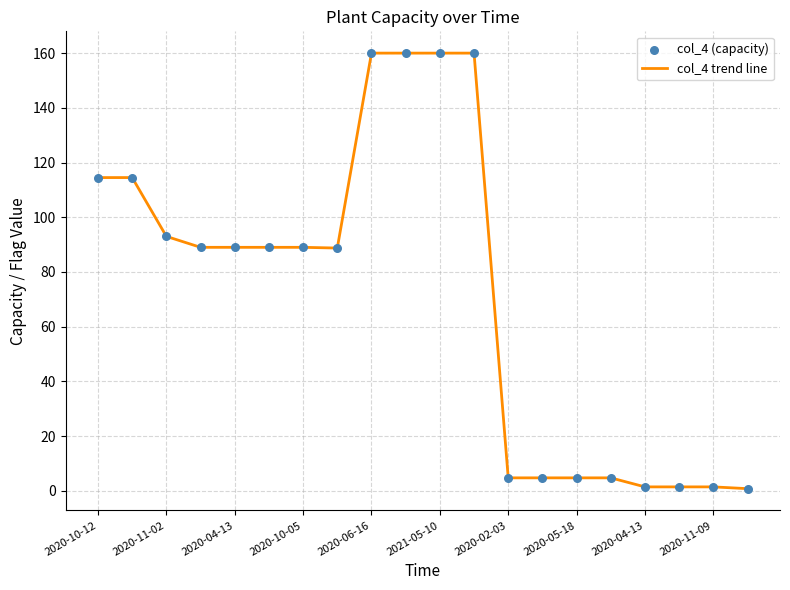

What is the greatest value displayed?

160.0